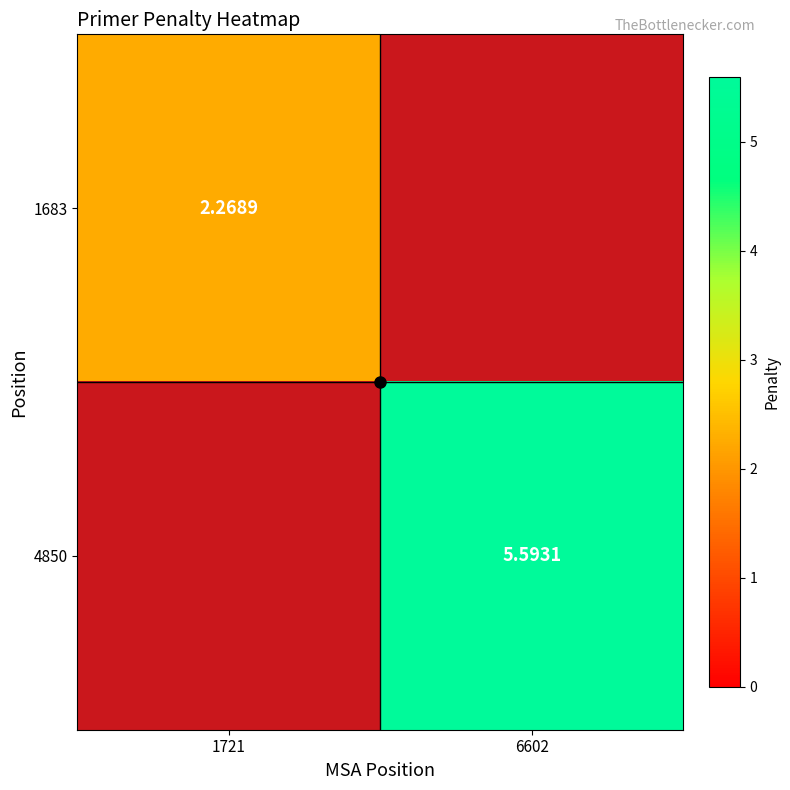

List the series in order of their overall mean, lowest first.

1683, 4850